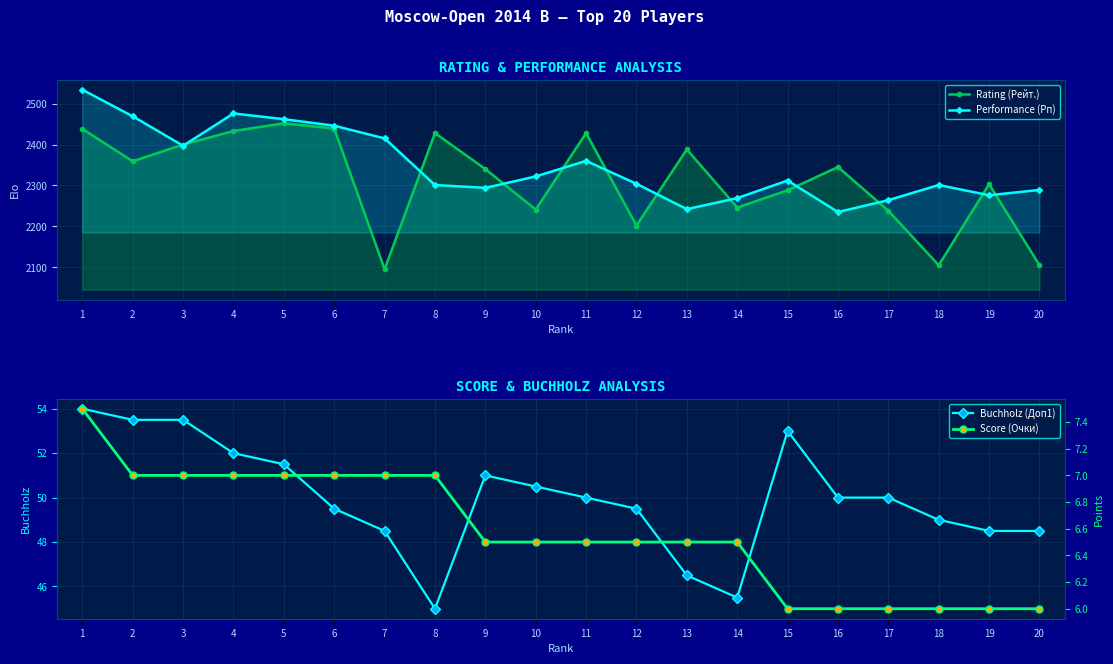

True or false: Rating (Рейт.) and Score (Очки) intersect in this chart.

False